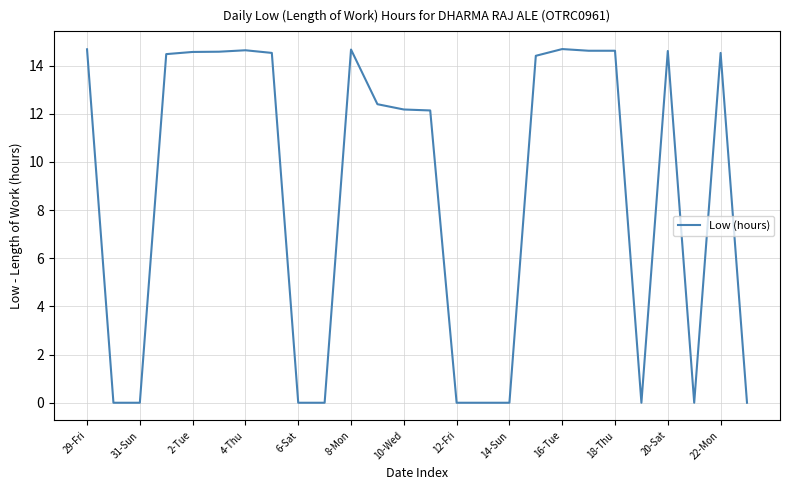

What is the maximum value shown in the chart?

14.7